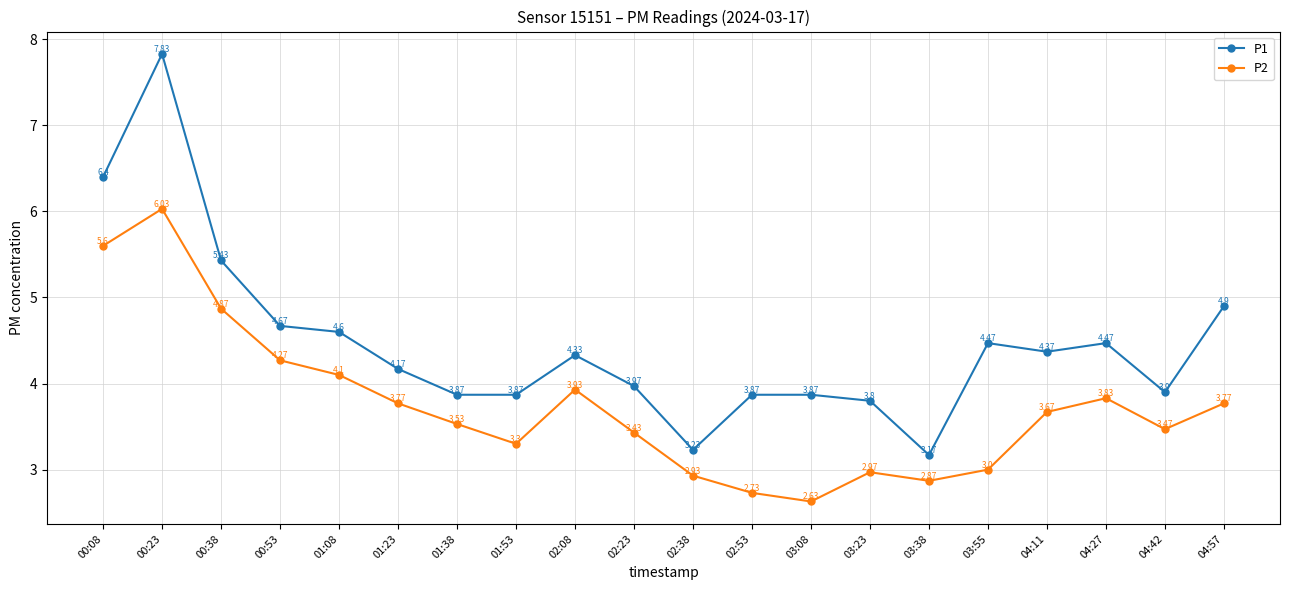

Rank the series at 00:38 from highest to lowest value.

P1, P2